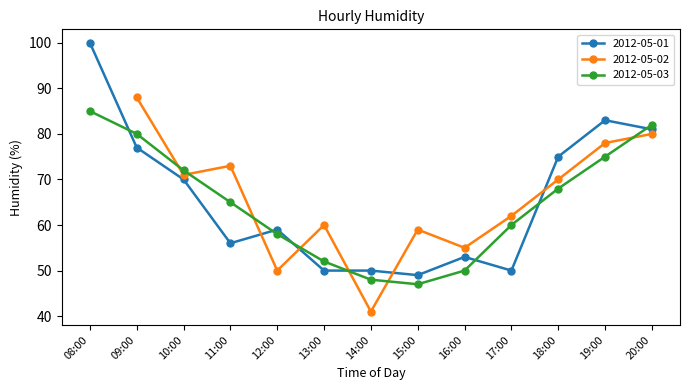

Between which two adjacent categories do 2012-05-03 and 2012-05-02 first intersect?

09:00 and 10:00